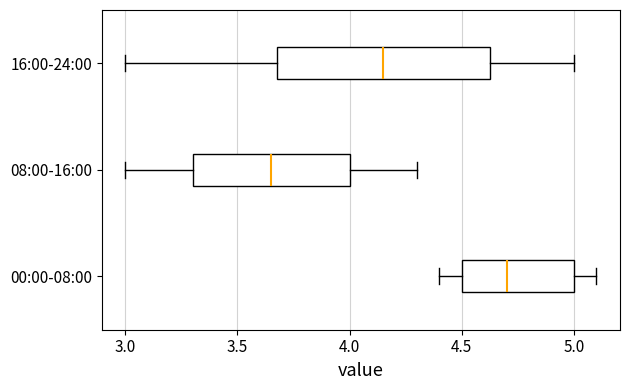

Where is the right edge of the box for 08:00-16:00 on the x-axis? The values are not printed on the chart, so give them approximately, as read against the axis.

4.00